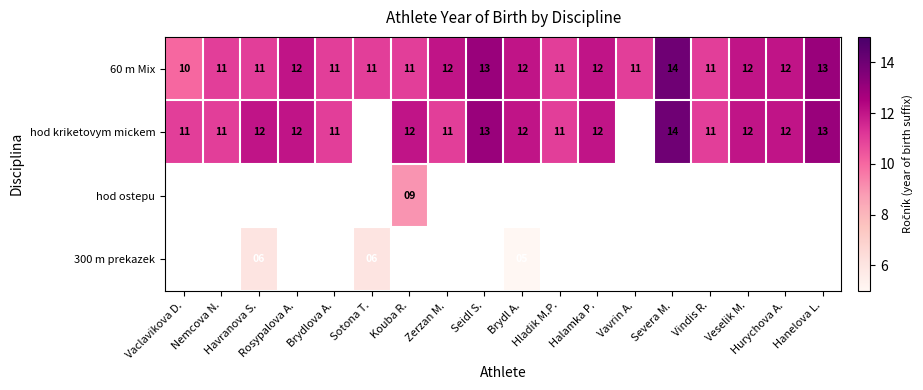

What is the difference between the maximum and minimum values in the 60 m Mix series?

4